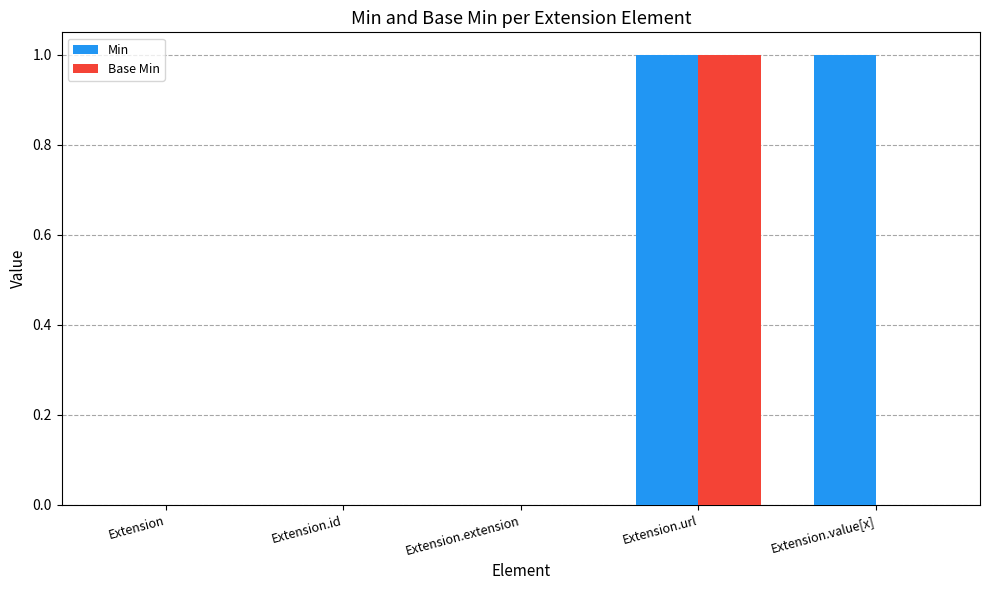

Is it true that Base Min equals 0 at Extension.id?

True